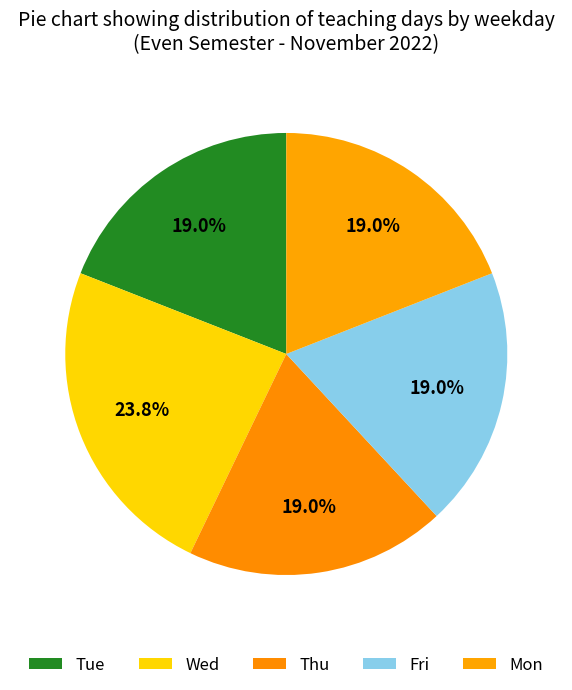

How many slices are in this pie chart?

5